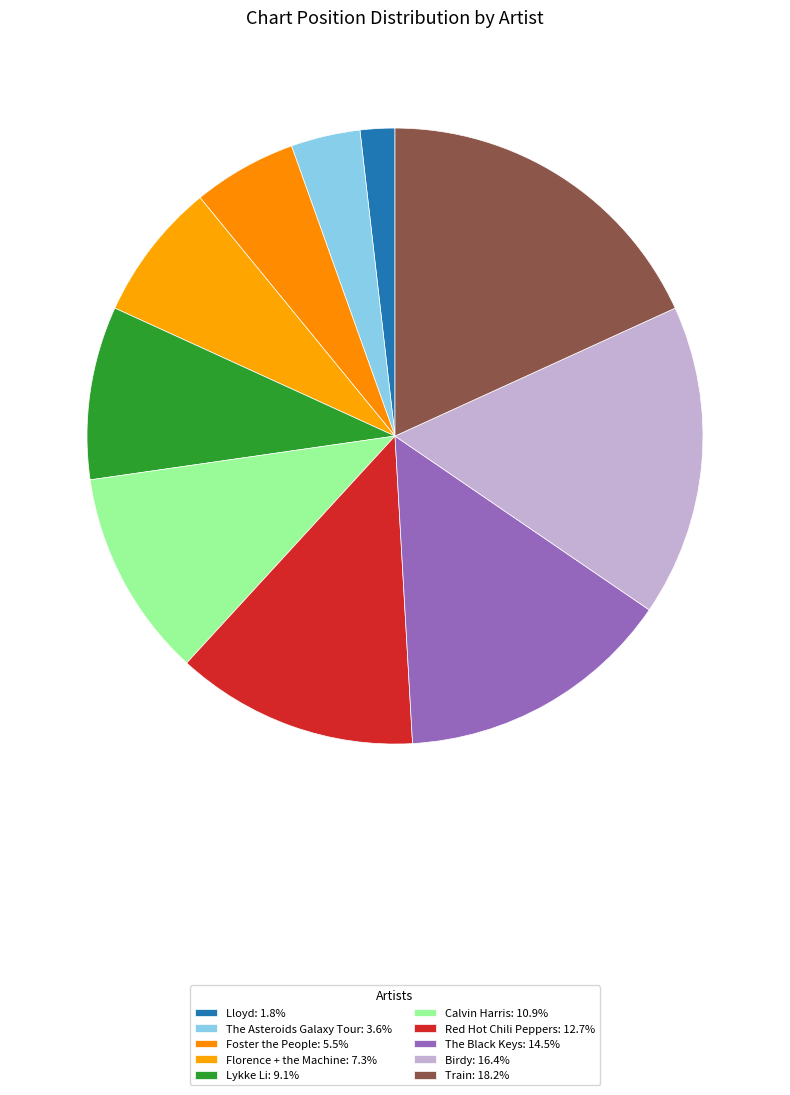

What is the ratio of the value at Red Hot Chili Peppers to the value at Lloyd?

7.0